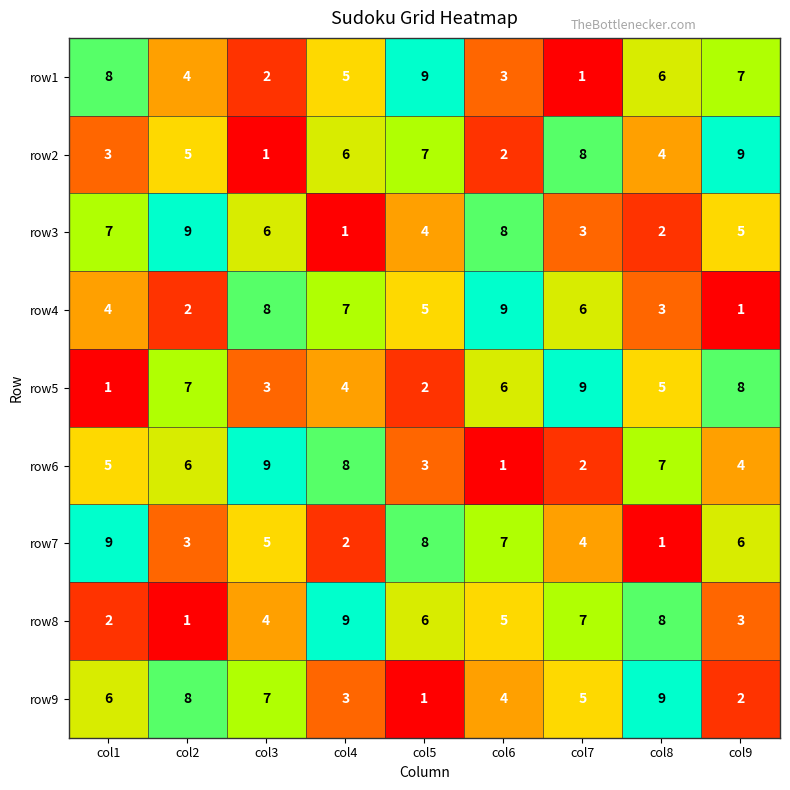

How many data points does each series have?

9